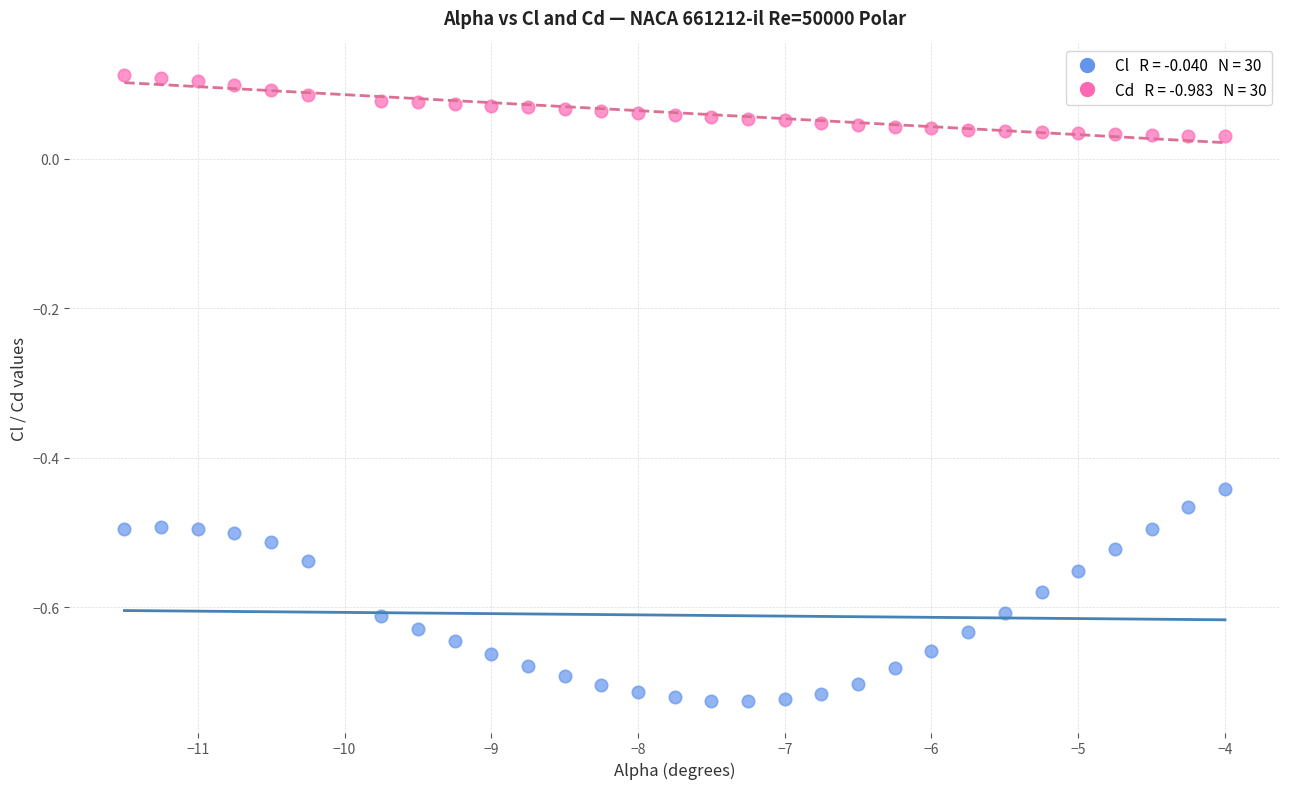

Across all data points, what is the range of X values (max minus min)?

7.5